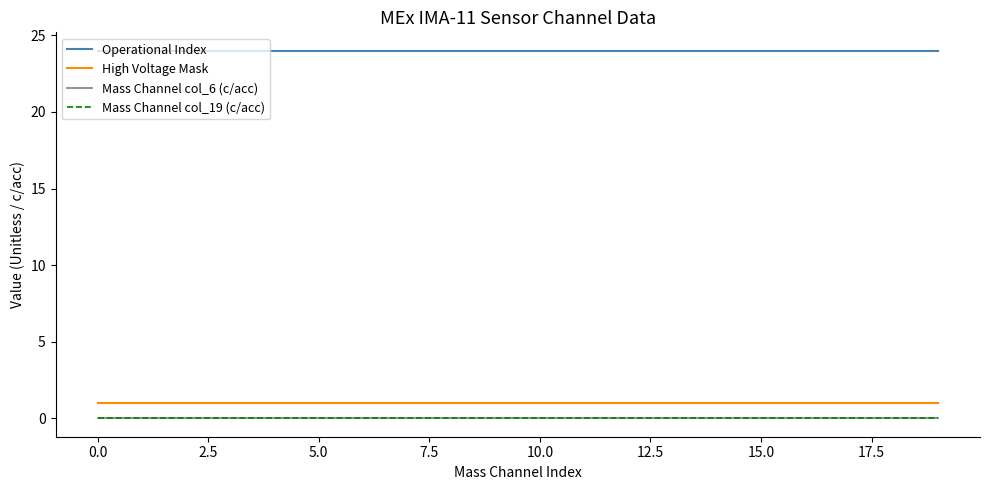

Does the chart display data point markers on the line(s)?

No